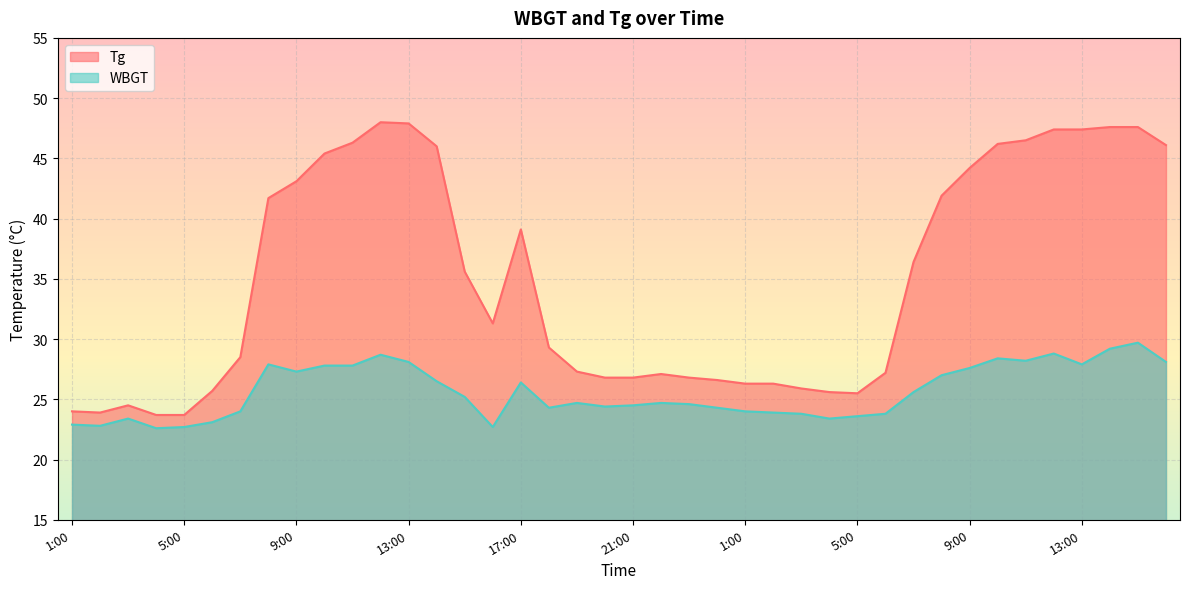

What value does the Tg series have at 11:00?

46.3